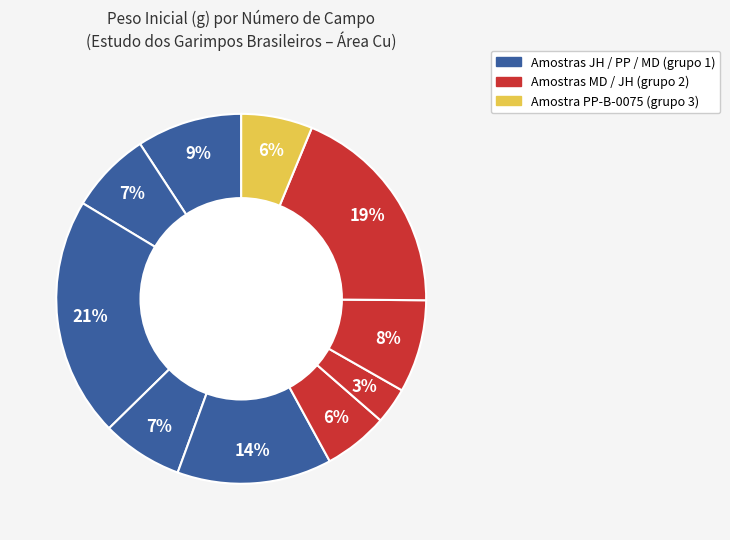

How many slices are in this pie chart?

10